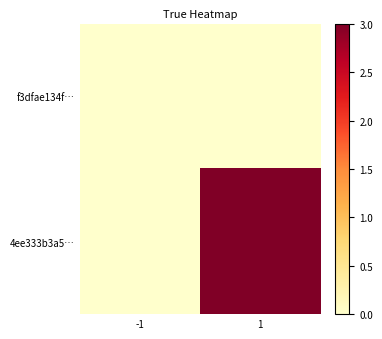

Reading left to right, transcribe all the data shown in this chart.

f3dfae134f…: -1=0	1=0
4ee333b3a5…: -1=0	1=3